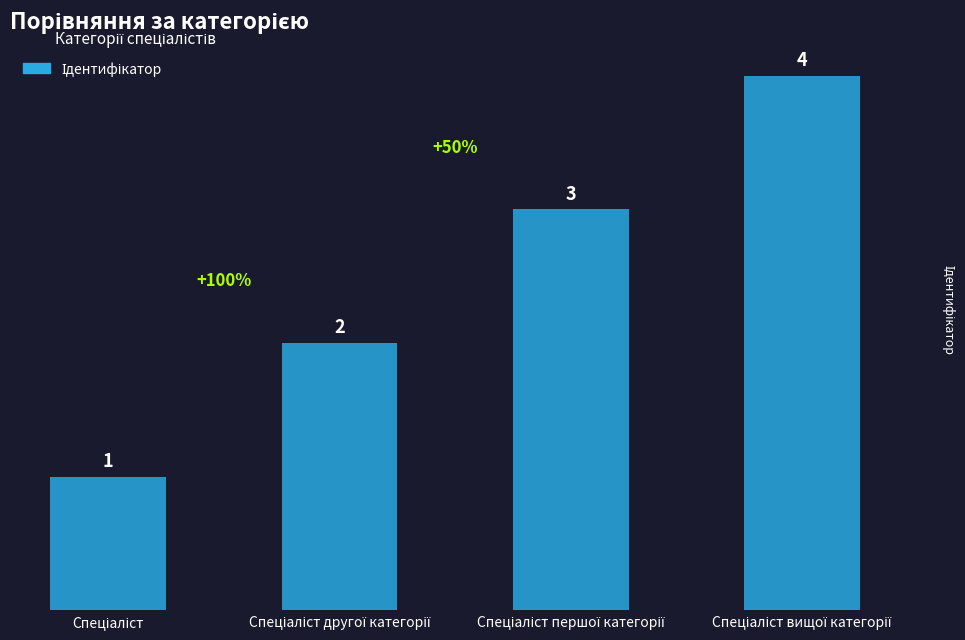

What is the value of the 2nd bar from the left?

2